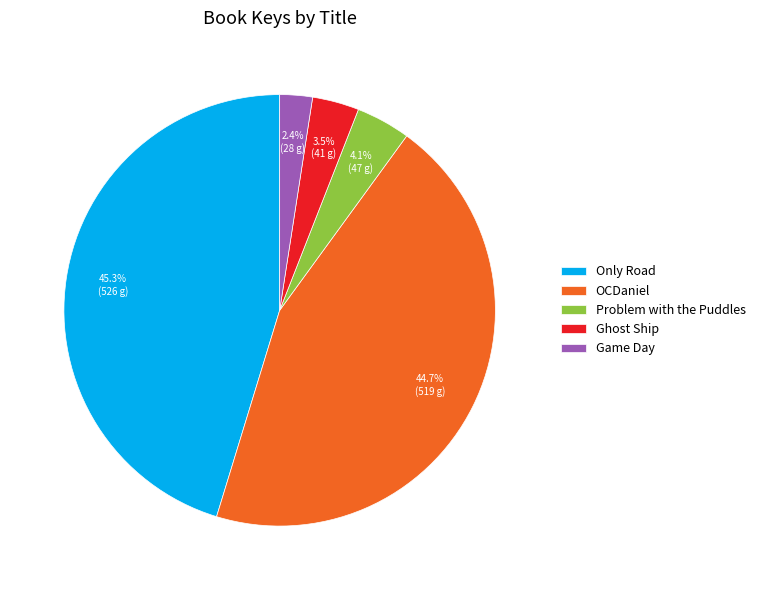

Rank the categories by value from lowest to highest.

Game Day, Ghost Ship, Problem with the Puddles, OCDaniel, Only Road